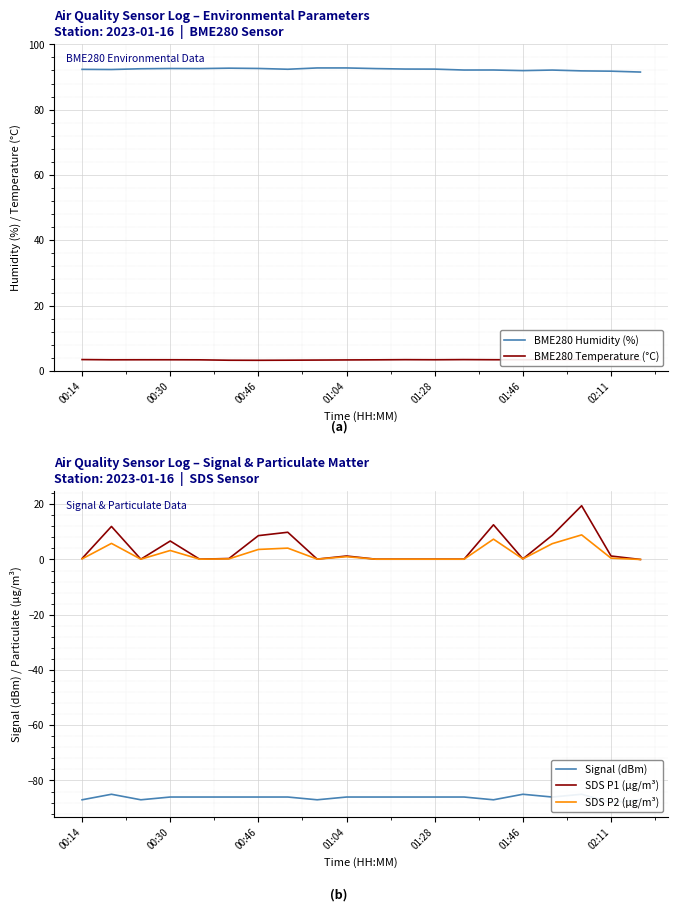

What is the sum of the BME280 Temperature (°C) values at 14 and 19?

6.7